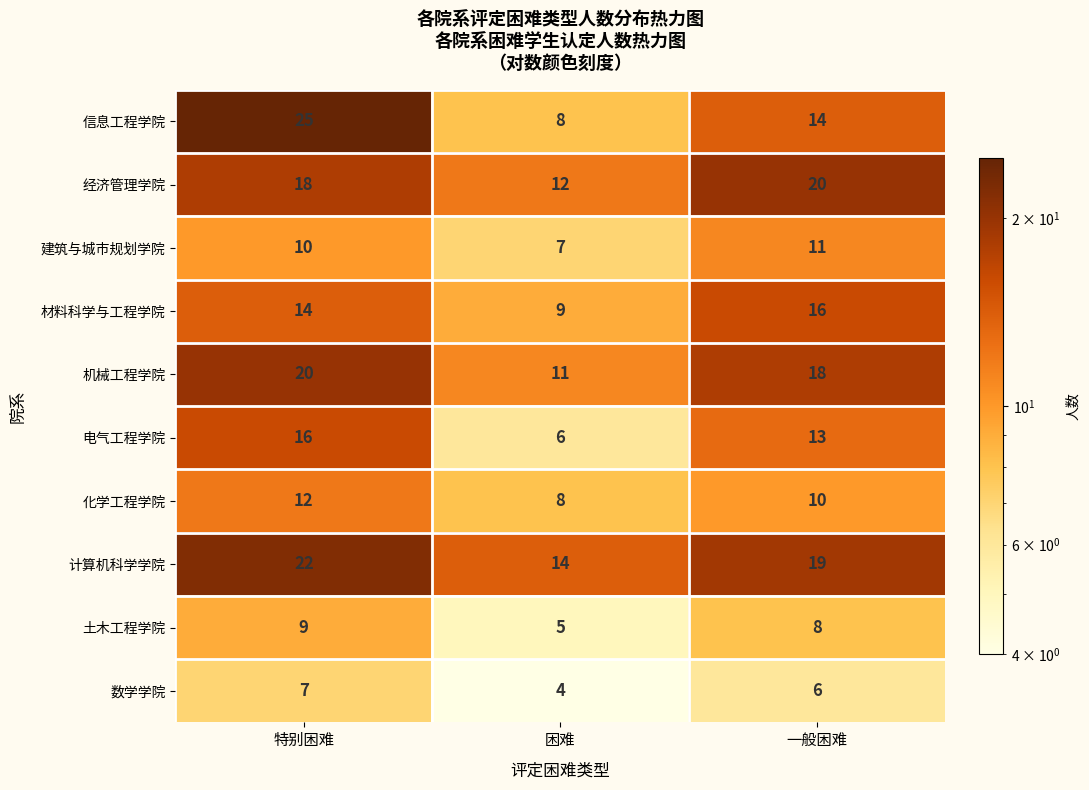

At which category is the sum across all series the highest?

特别困难